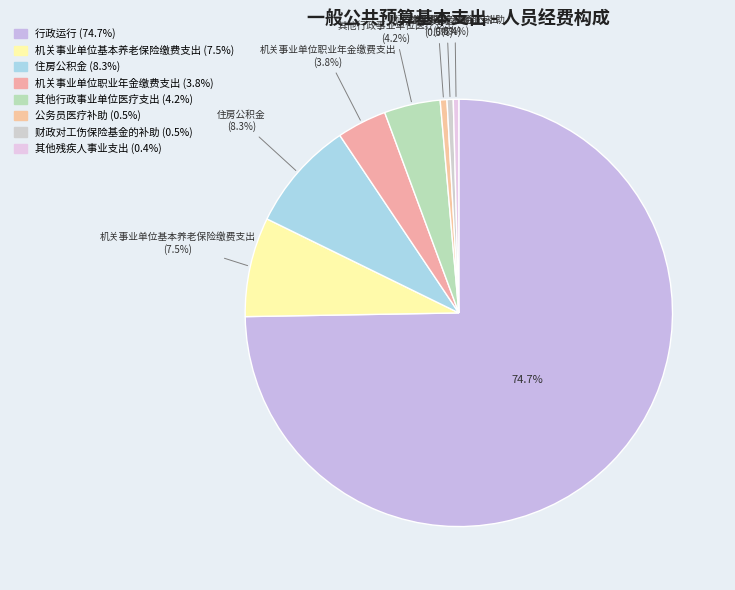

Which slice represents more than half of the pie?

行政运行